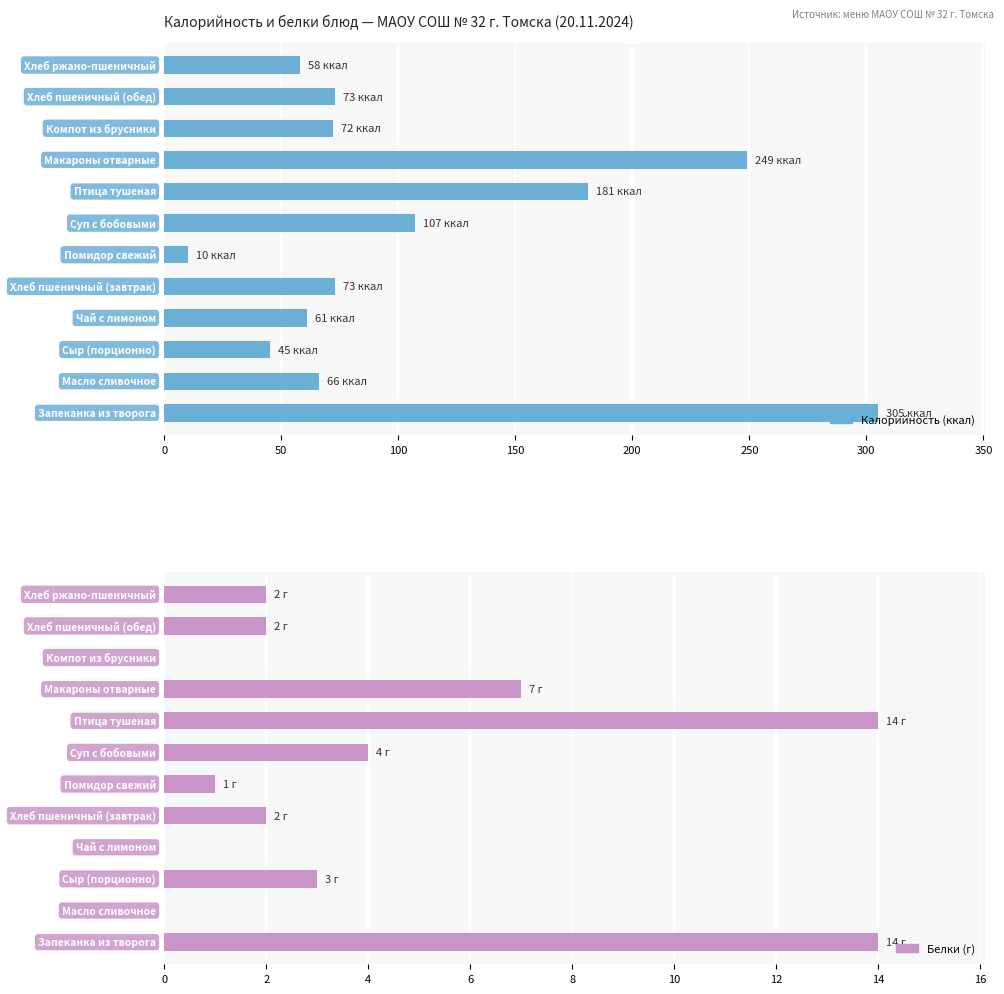

Which series has the largest total across all categories?

Калорийность